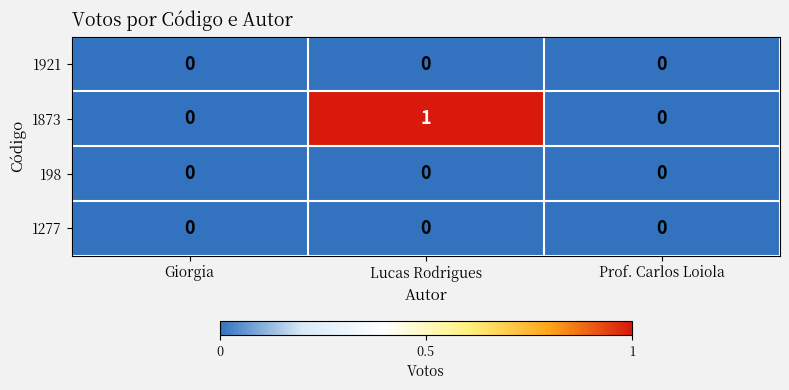

Reading left to right, transcribe all the data shown in this chart.

1921: Giorgia=0	Lucas Rodrigues=0	Prof. Carlos Loiola=0
1873: Giorgia=0	Lucas Rodrigues=1	Prof. Carlos Loiola=0
198: Giorgia=0	Lucas Rodrigues=0	Prof. Carlos Loiola=0
1277: Giorgia=0	Lucas Rodrigues=0	Prof. Carlos Loiola=0